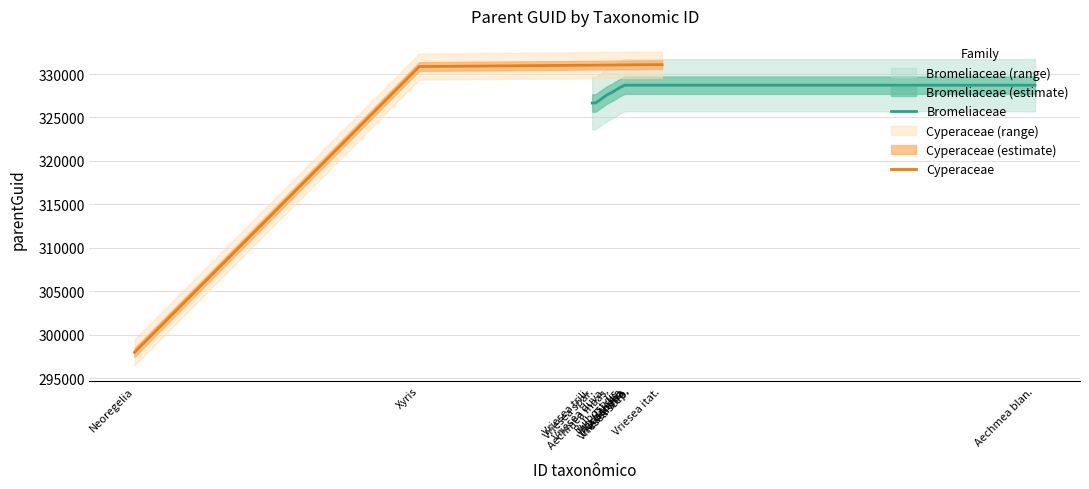

What is the maximum value for Cyperaceae?

331086